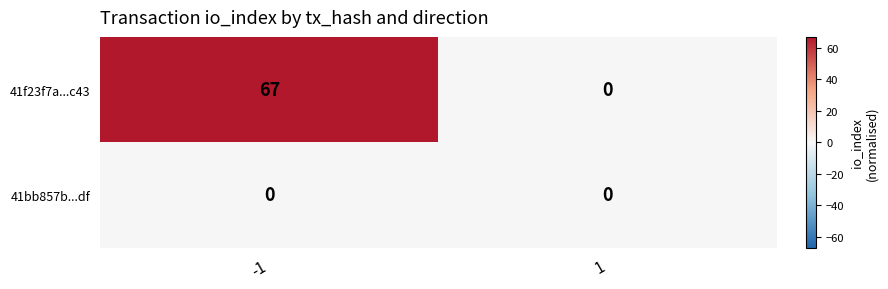

Reading right to left, extract all data points from this chart.

41f23f7a...c43: 0	67
41bb857b...df: 0	0